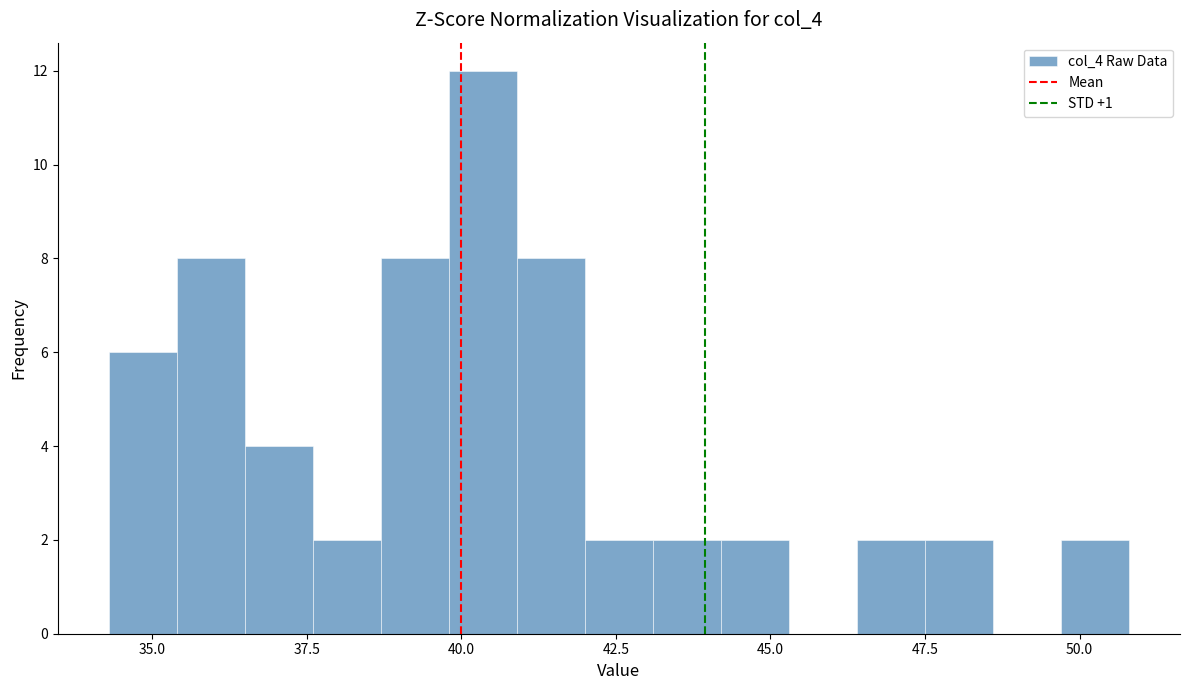

Around what value on the x-axis is the tallest bar? Give the approximate position of its centre, as read against the axis.

40.5